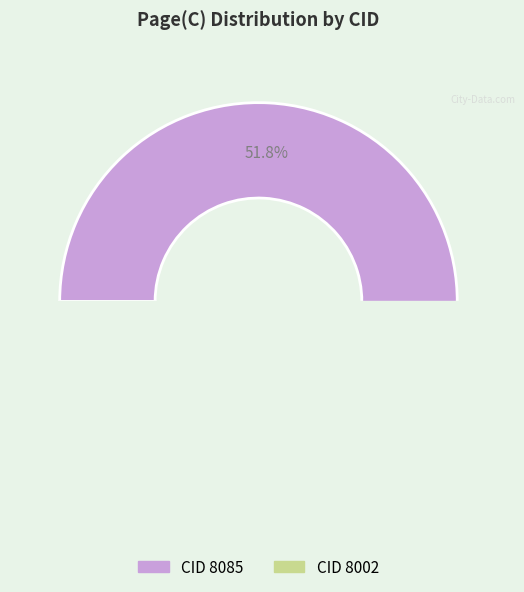

What percentage is the 8085 slice, to the nearest percent?

52%